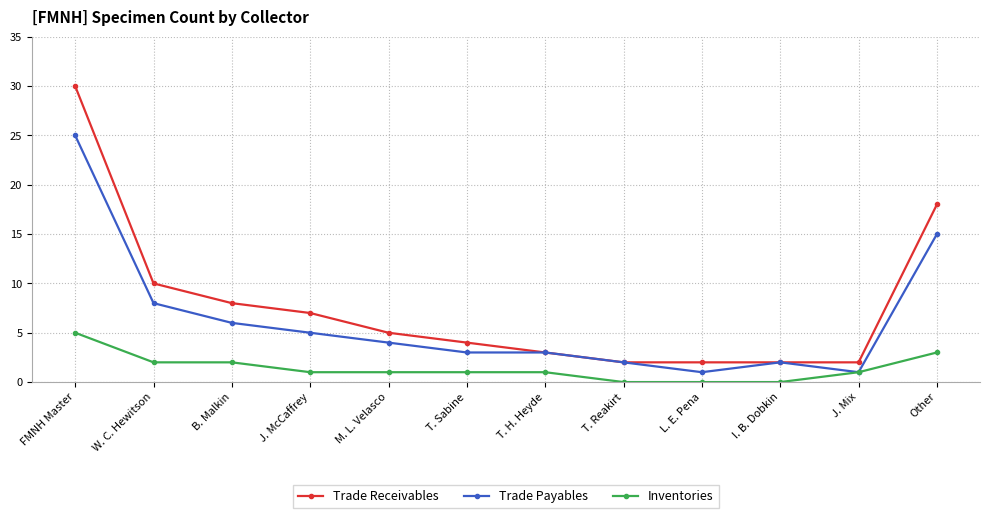

Rank the series by their maximum value, from highest to lowest.

Trade Receivables, Trade Payables, Inventories